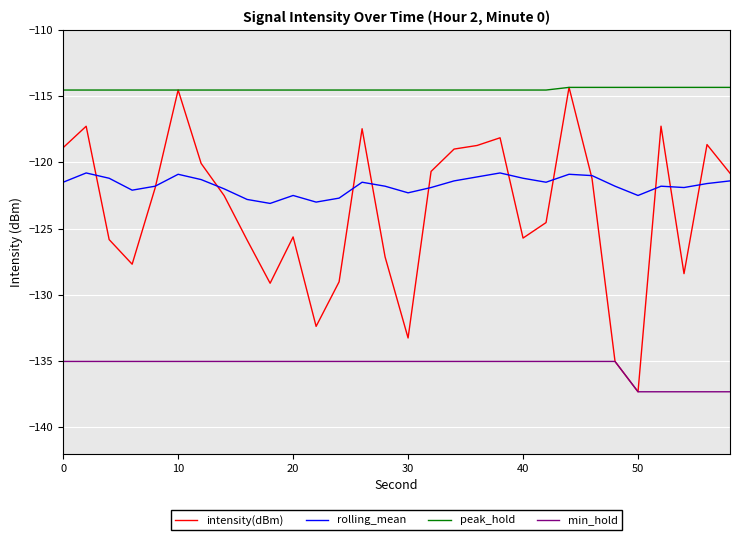

True or false: min_hold and peak_hold cross at least once.

False